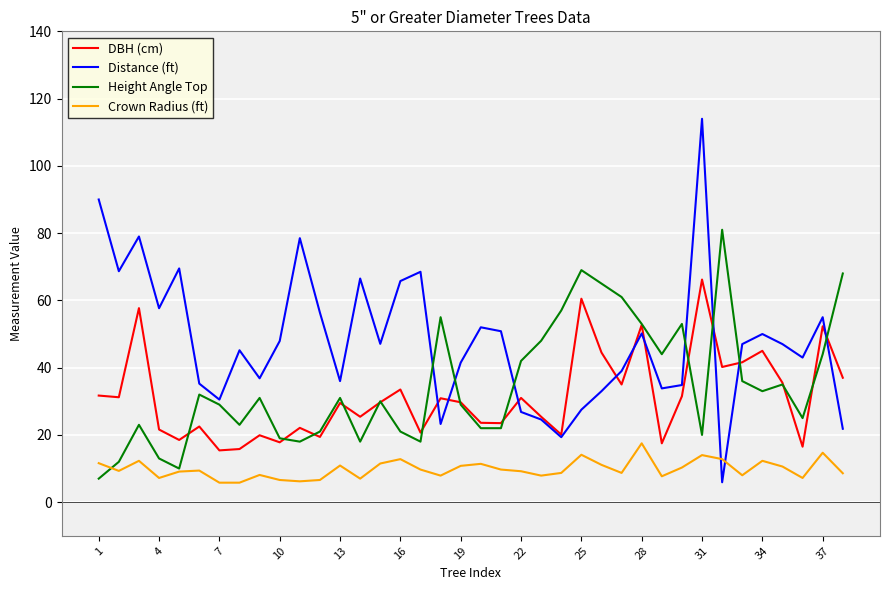

Which series has the largest range (max minus min)?

Distance (ft)